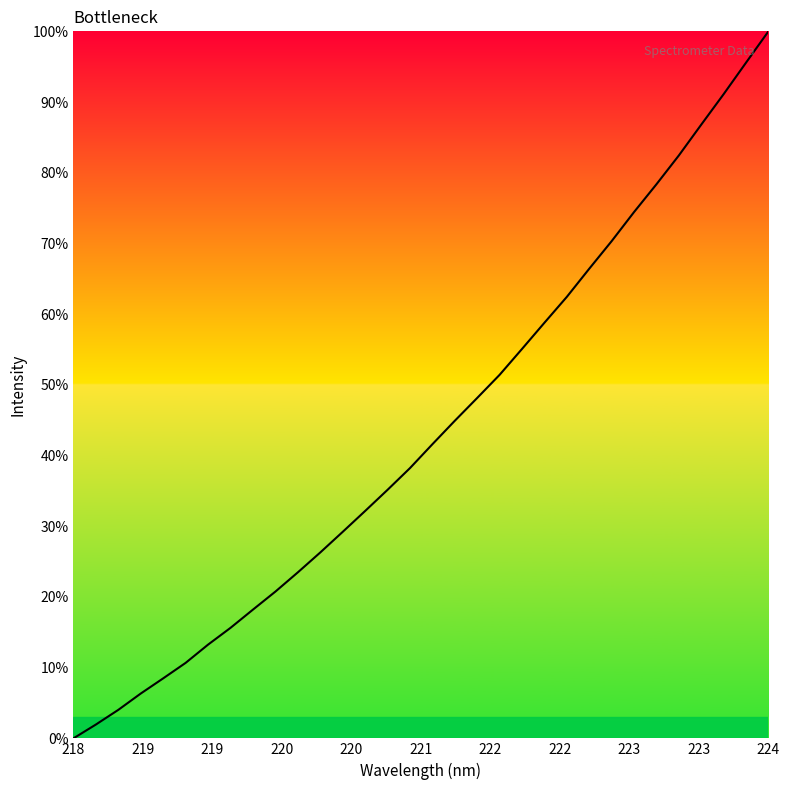

What is the greatest value displayed?

100.0